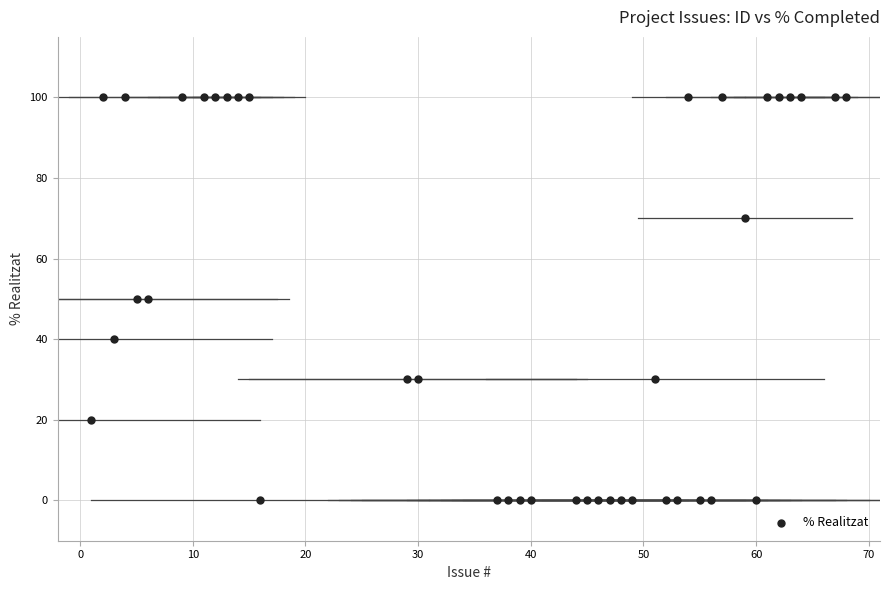

What is the range of X values (max minus min)?

67